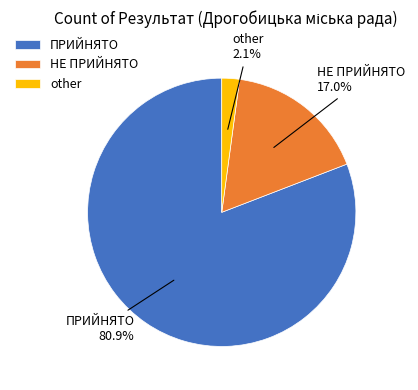

What percentage is NOT represented by ПРИЙНЯТО?

19.1%